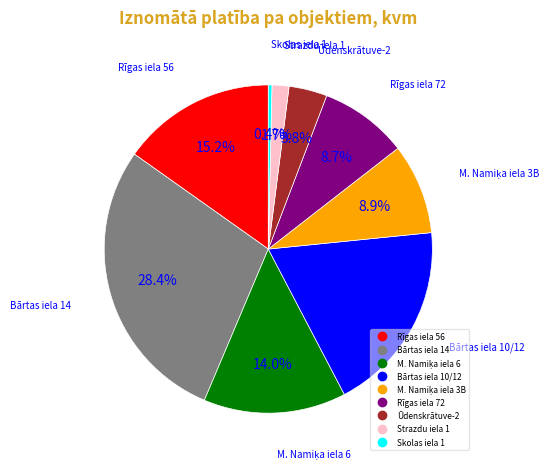

Does any single category account for the majority?

No